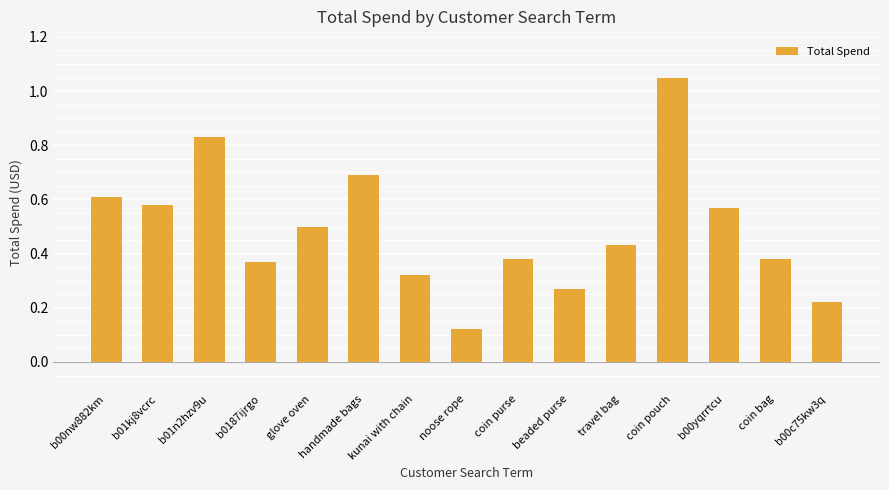

What is the label of the 13th bar from the left?

b00yqrrtcu